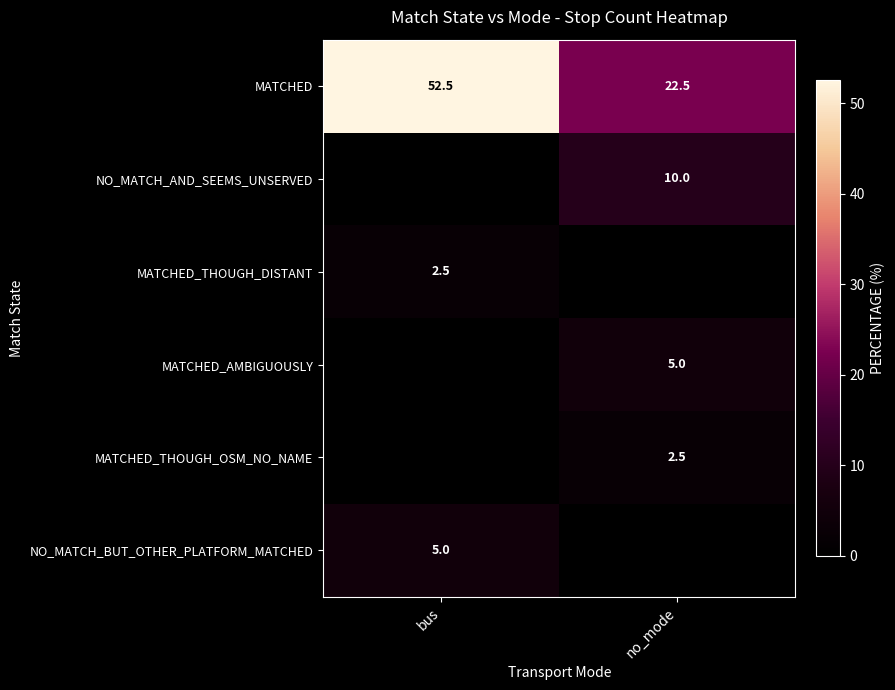

At which category is the sum across all series the highest?

bus